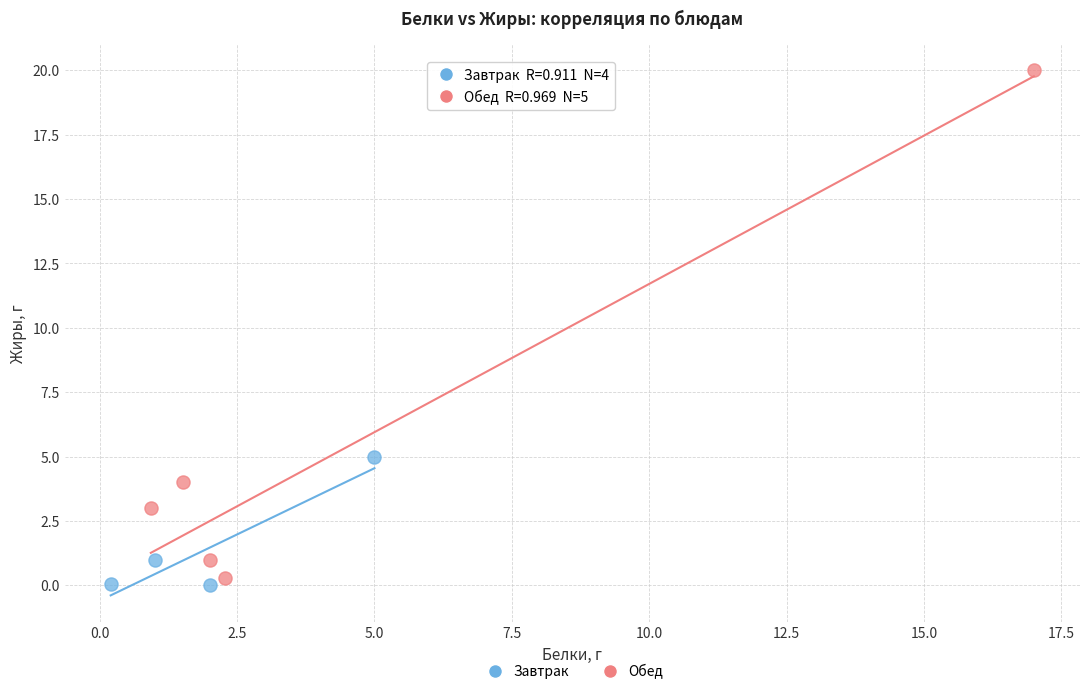

Which series has the widest spread of Y values?

Обед